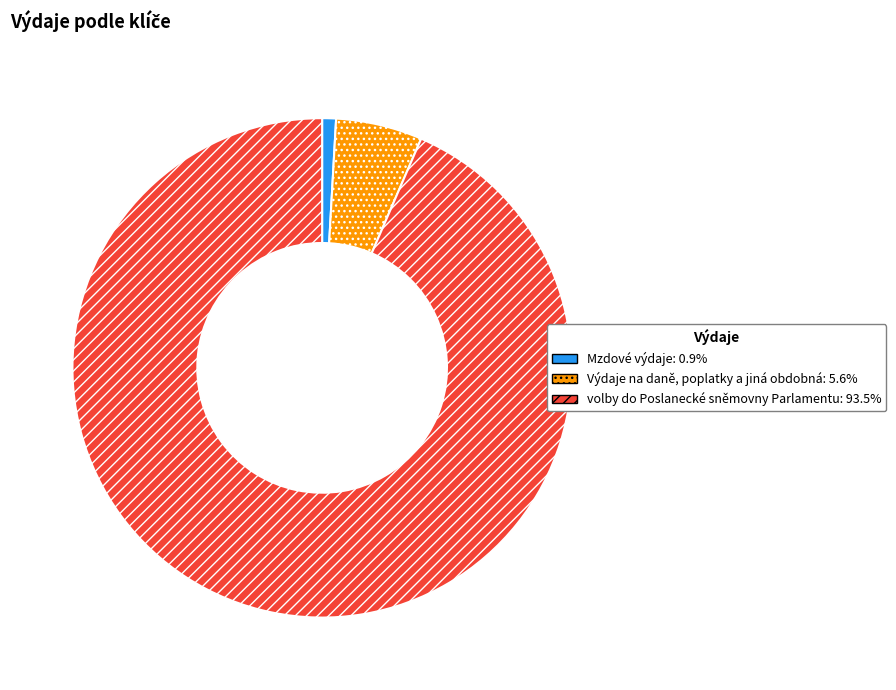

Is the sum of Výdaje na daně, poplatky a jiná obdobná and Mzdové výdaje greater than half?

No